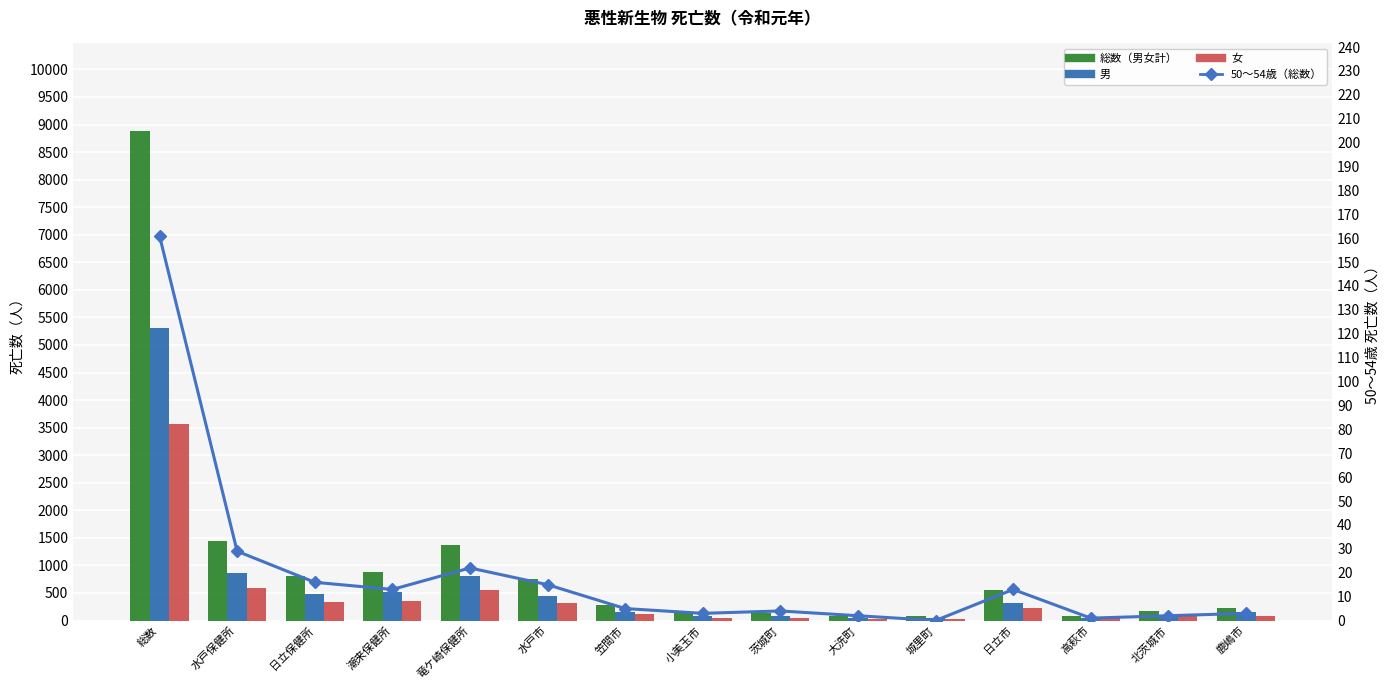

At which category is the sum across all series the highest?

総数